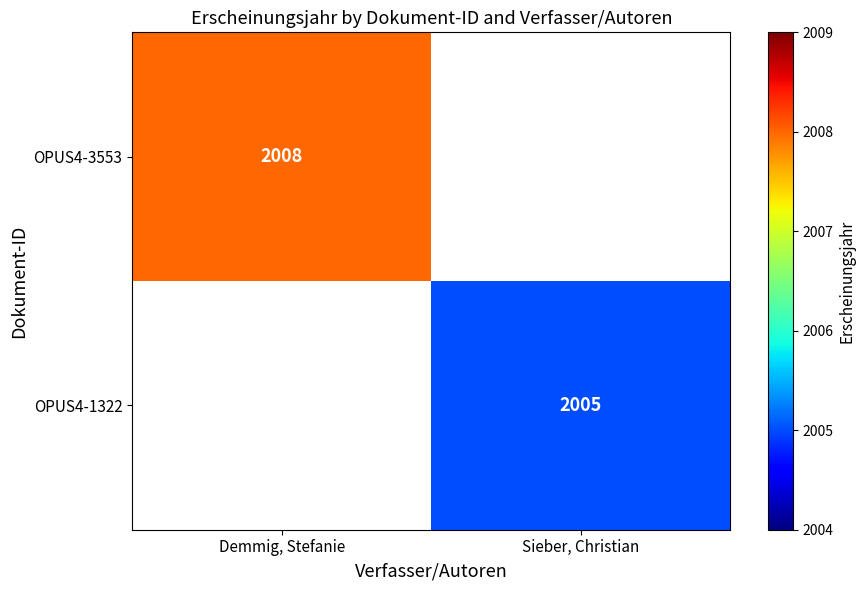

What is the maximum value shown in the chart?

2008.0